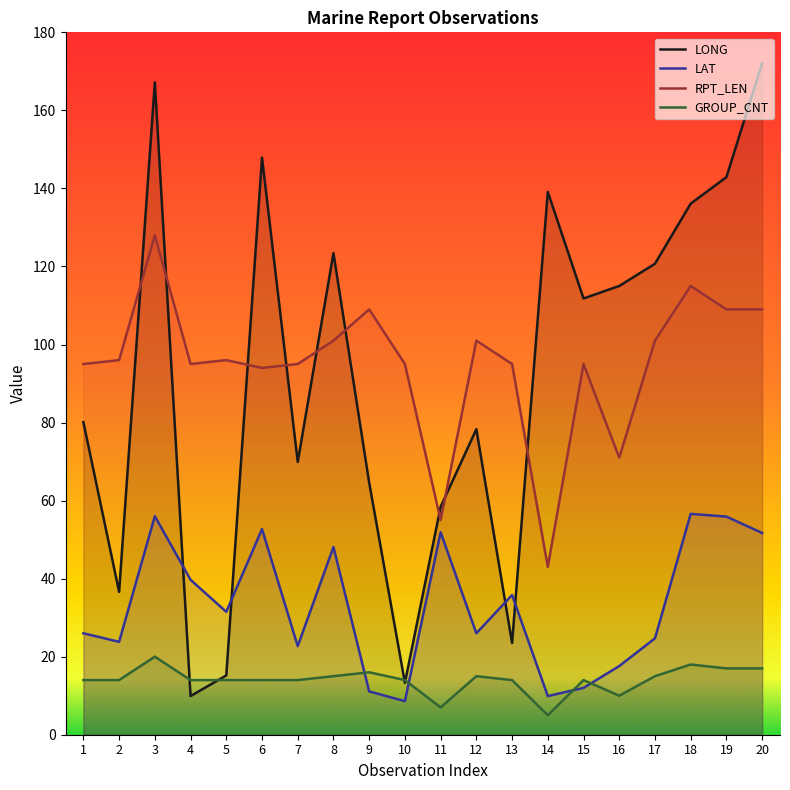

True or false: RPT_LEN and GROUP_CNT cross at least once.

False